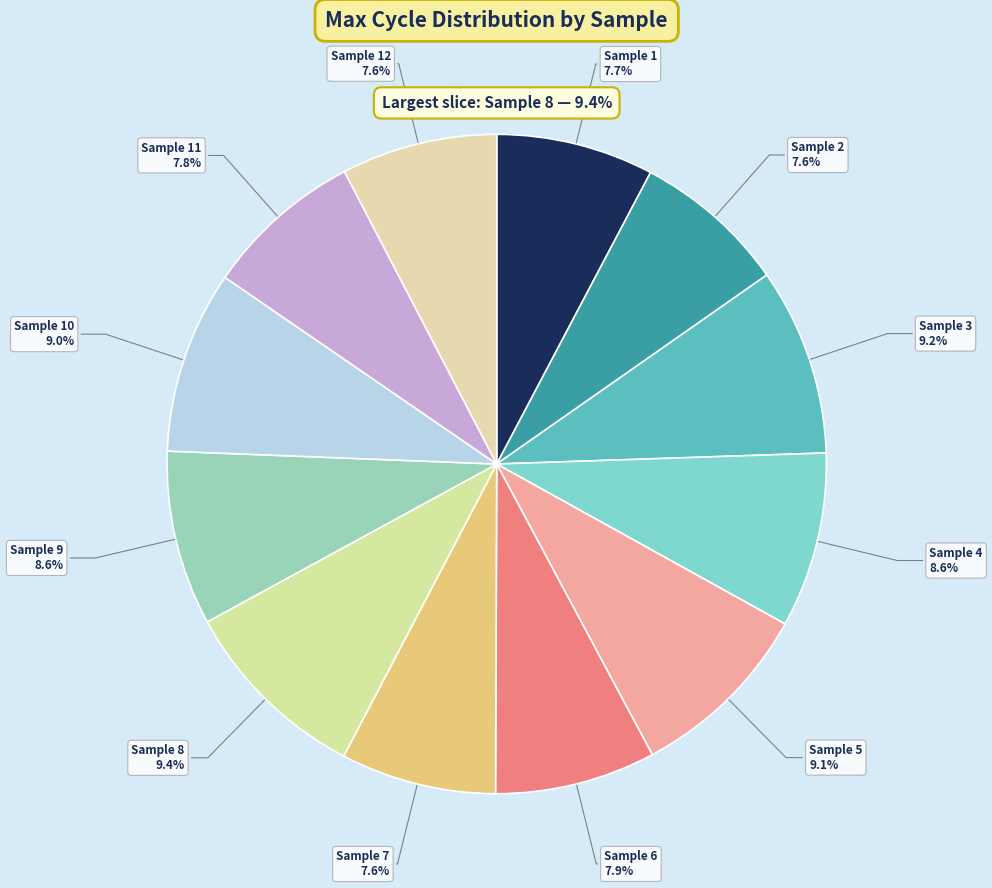

How many slices are in this pie chart?

12